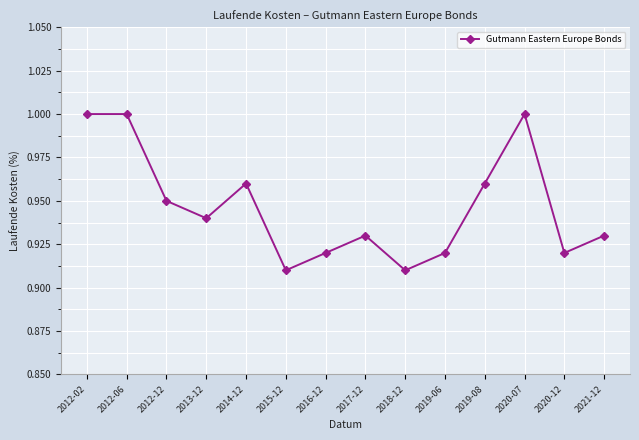

Does the chart display data point markers on the line(s)?

Yes